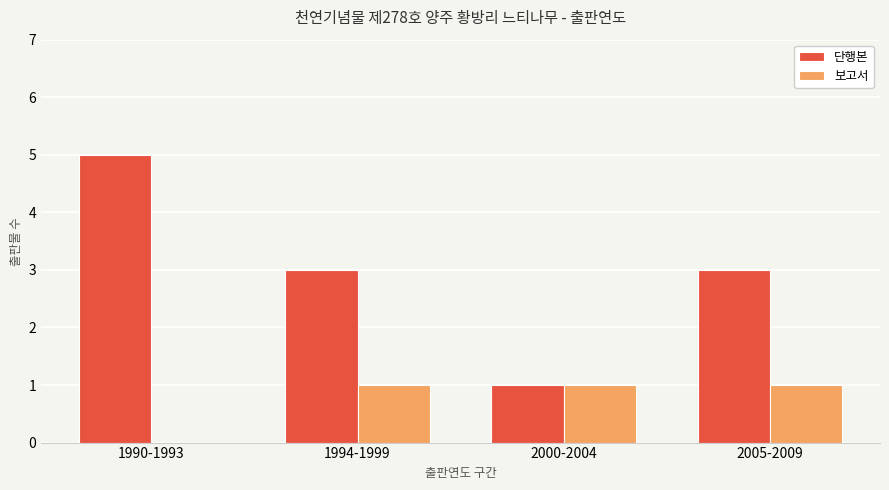

What is the approximate value of 보고서 at 2000-2004?

1